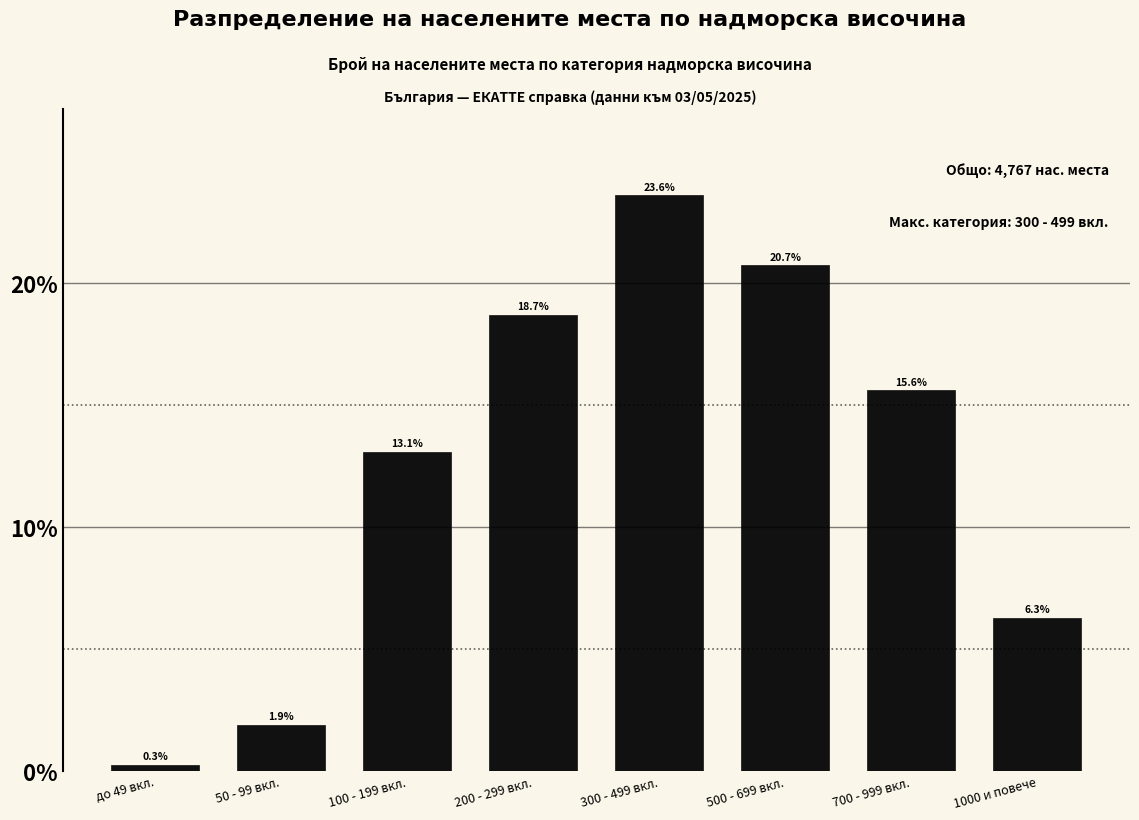

Reading left to right, extract all data points from this chart.

до 49 вкл.=0.3	50 - 99 вкл.=1.9	100 - 199 вкл.=13.1	200 - 299 вкл.=18.7	300 - 499 вкл.=23.6	500 - 699 вкл.=20.7	700 - 999 вкл.=15.6	1000 и повече=6.3